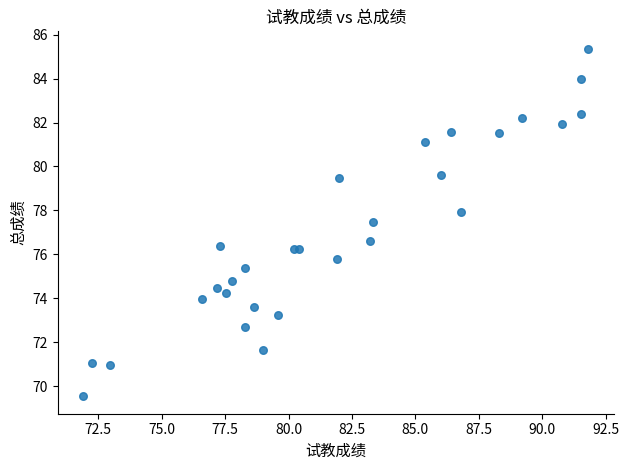

What is the range of Y values (max minus min)?

15.8